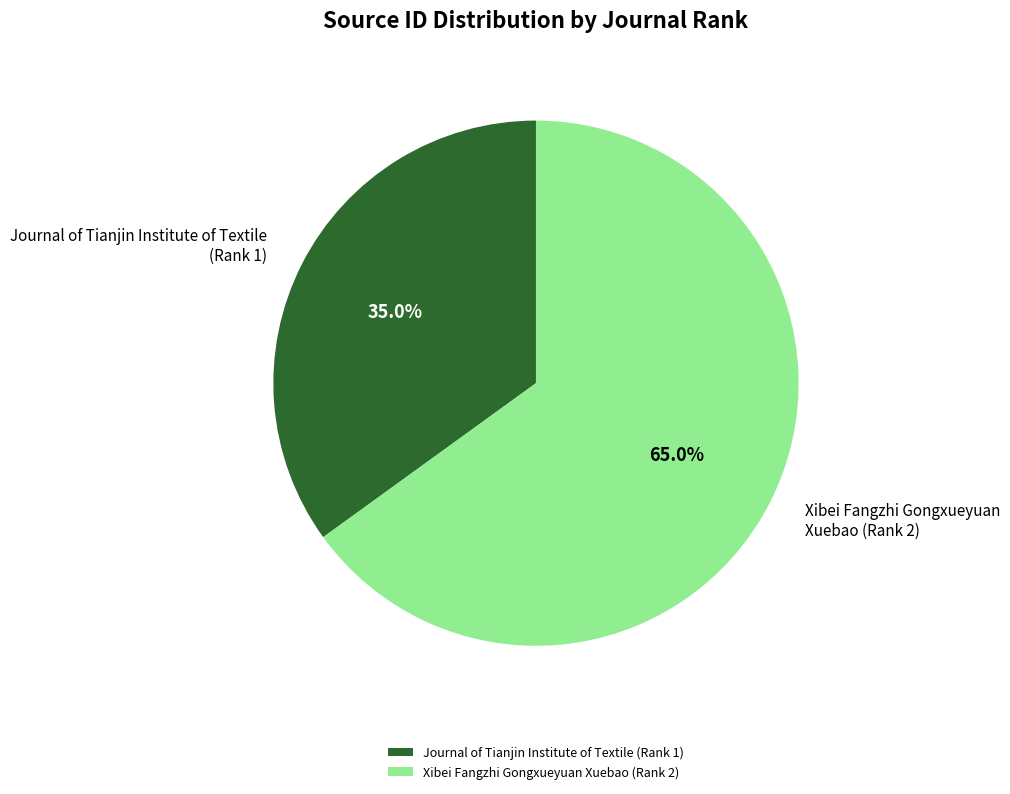

Is it true that Xibei Fangzhi Gongxueyuan Xuebao (Rank 2) is 54% of the pie?

False